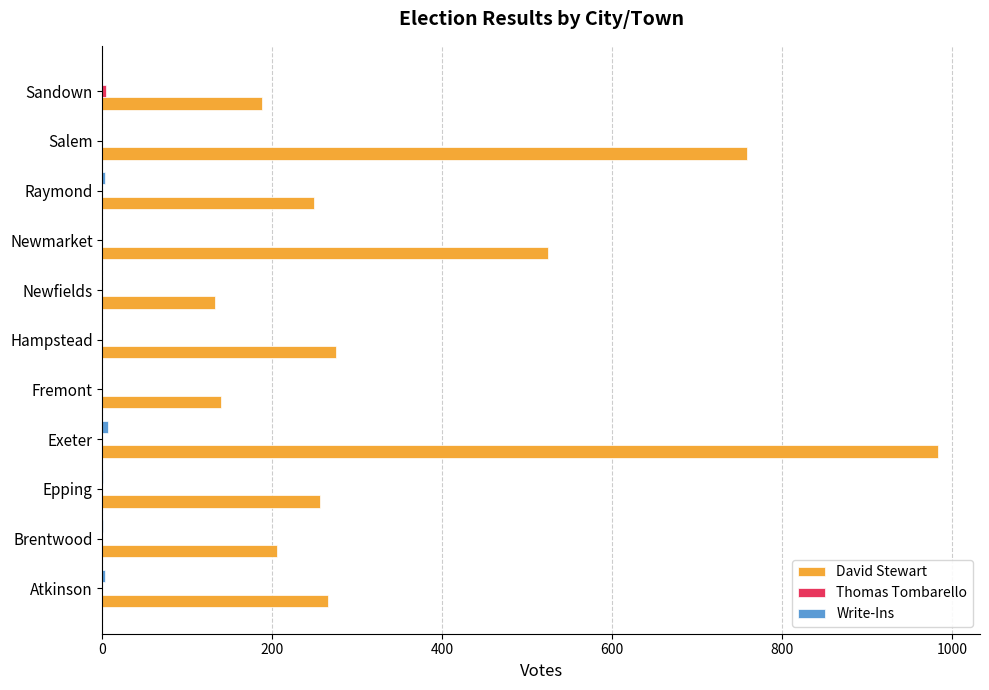

Count the number of data series in this chart.

3